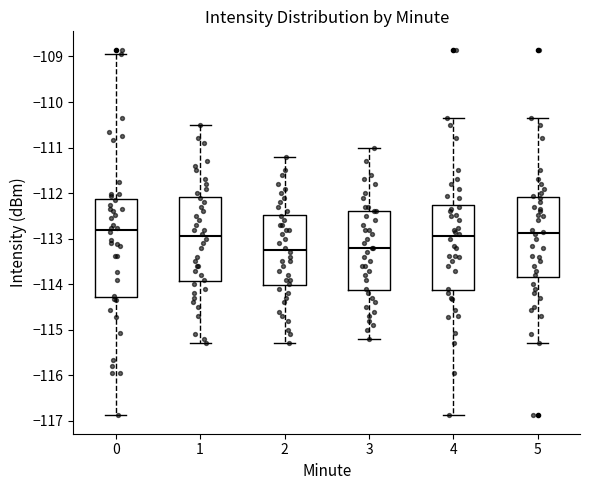

Which box is the tallest, from its lower edge to its upper edge?

0